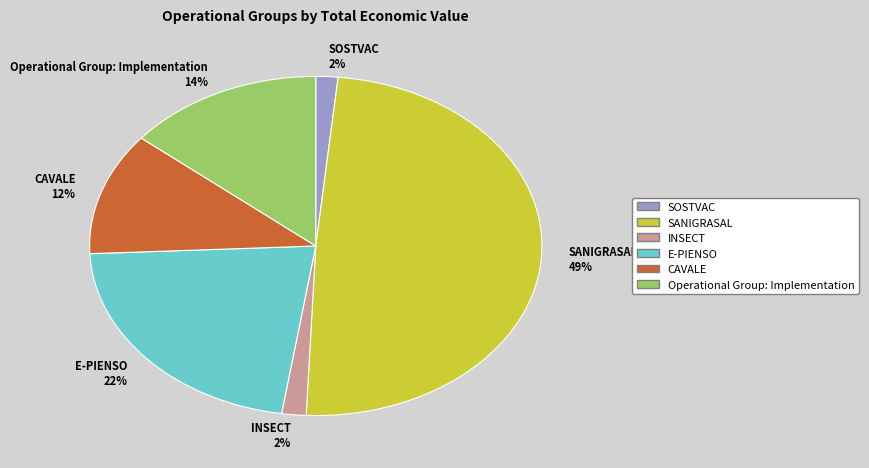

Do Operational Group: Implementation and SANIGRASAL together represent more than half of the pie?

Yes